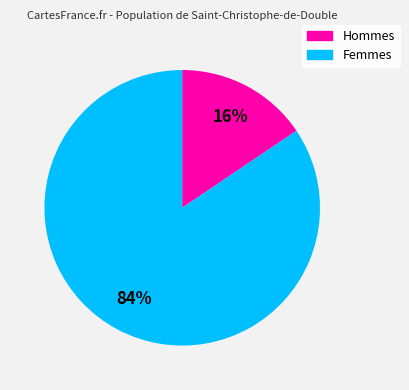

Is there a majority slice in this chart?

Yes